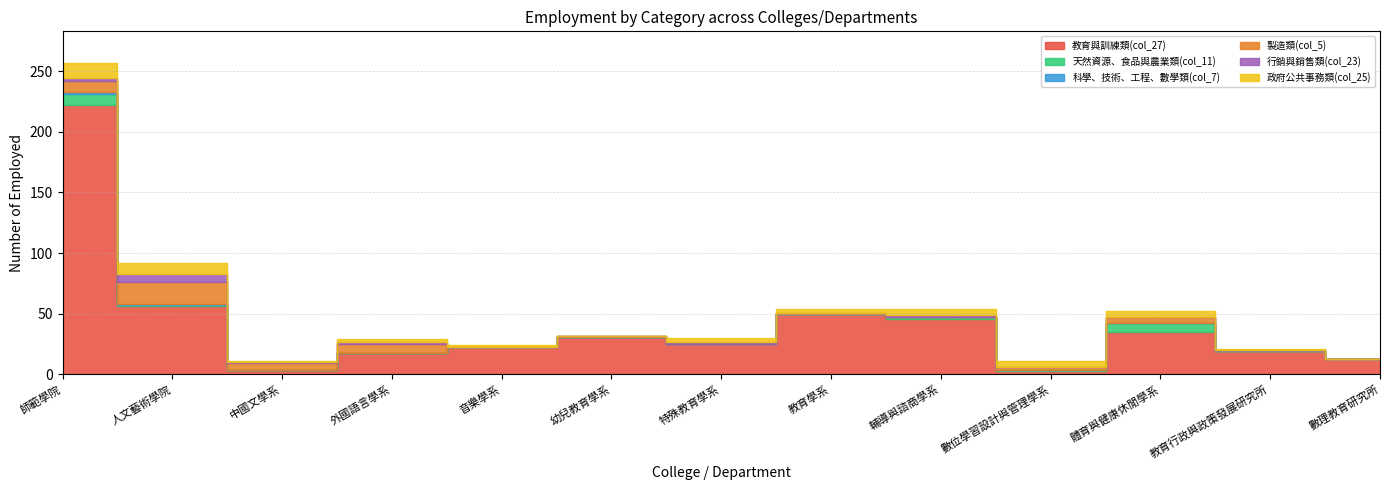

Between 數理教育研究所 and 數位學習設計與管理學系, which is larger?

數理教育研究所